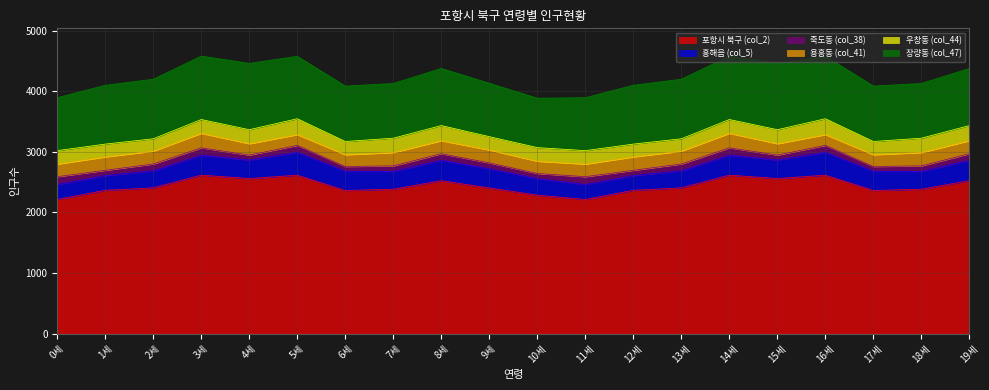

What is the difference between the maximum and minimum values in the 용흥동 (col_41) series?

62